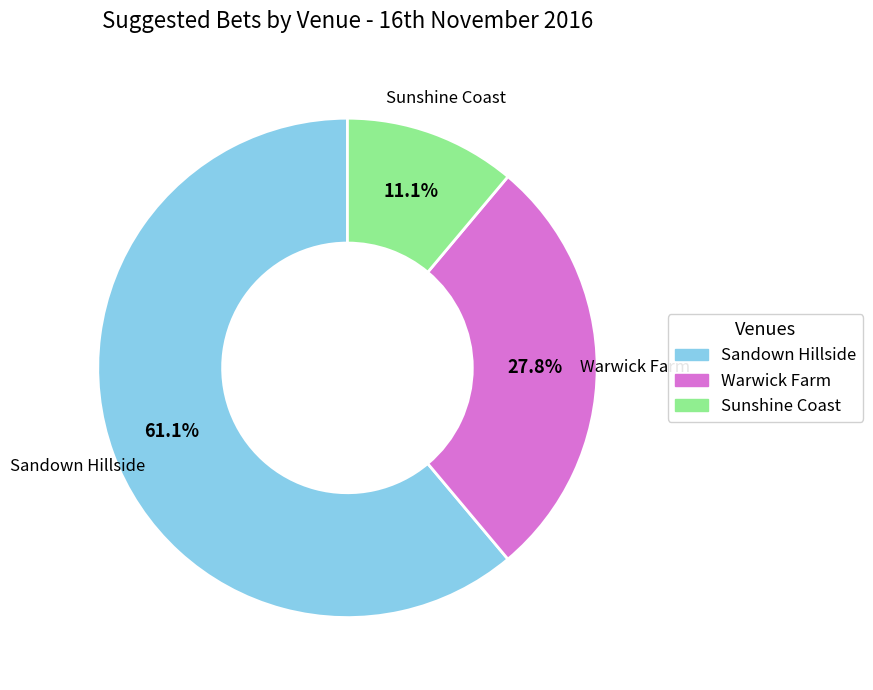

How many segments does this pie chart have?

3